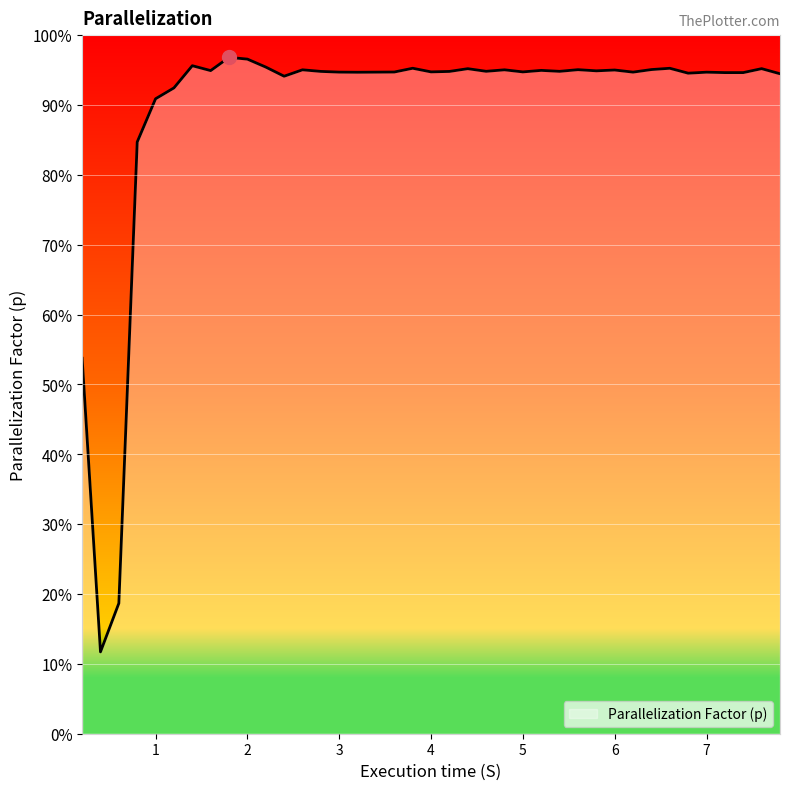

What is the average value?

0.9